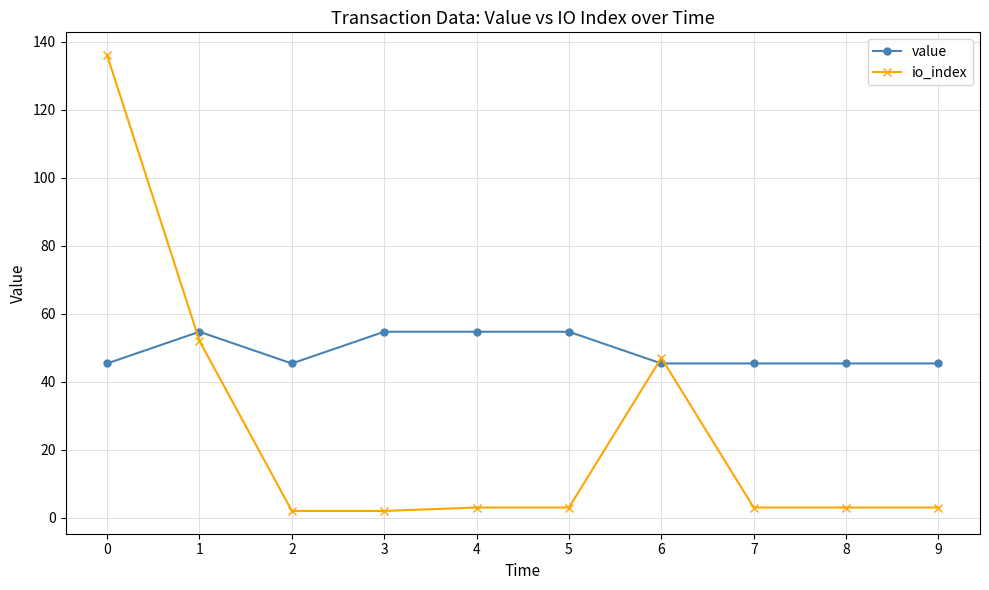

Where is the first local minimum for value?

2